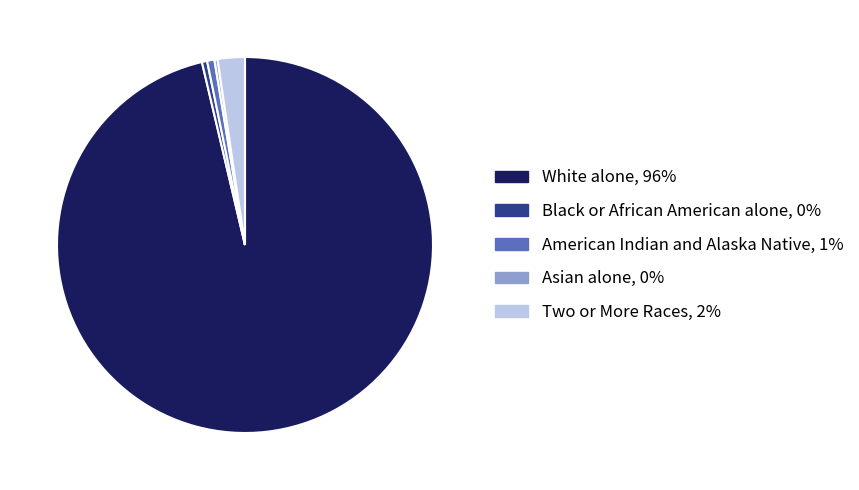

Which category has the biggest portion of the pie?

White alone